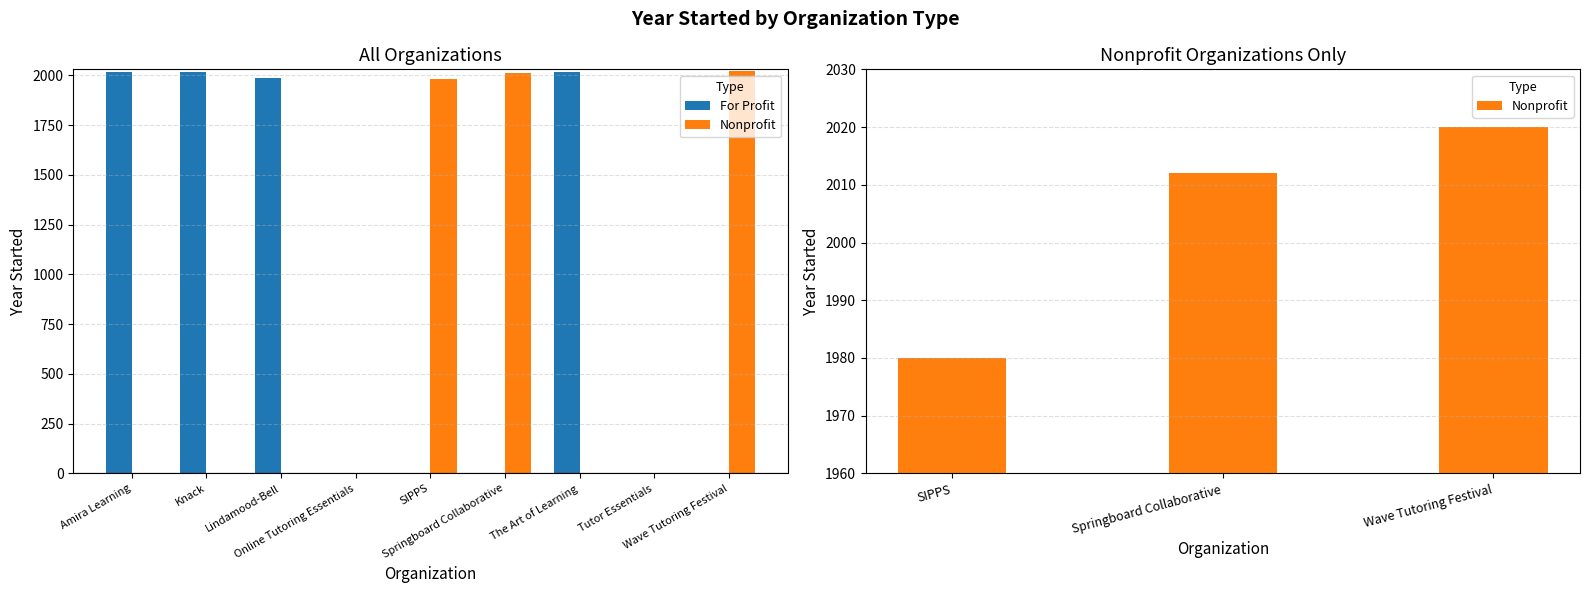

How many values in Nonprofit are above zero?

3